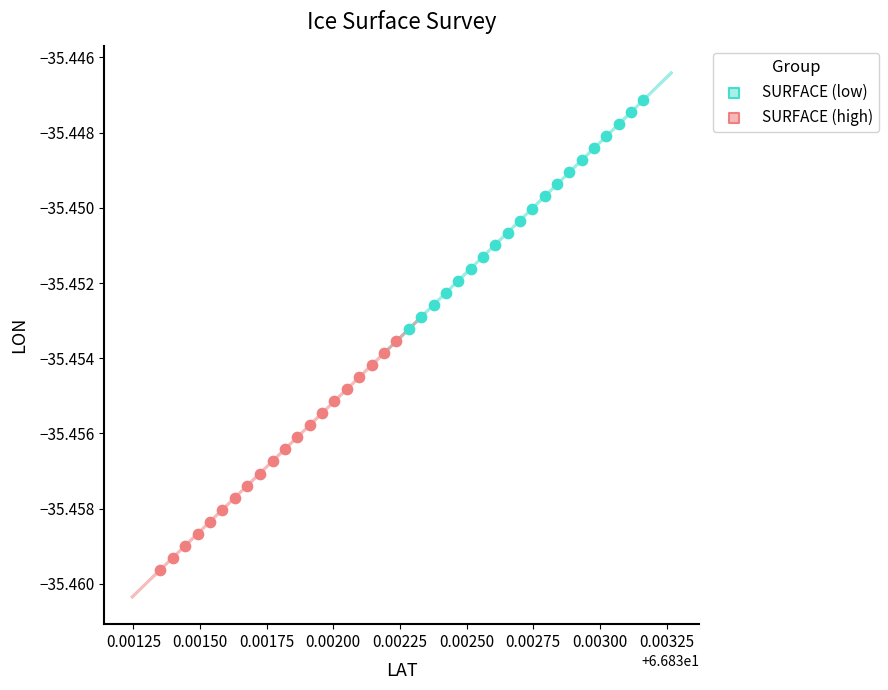

Which series reaches the minimum Y coordinate?

SURFACE (high)